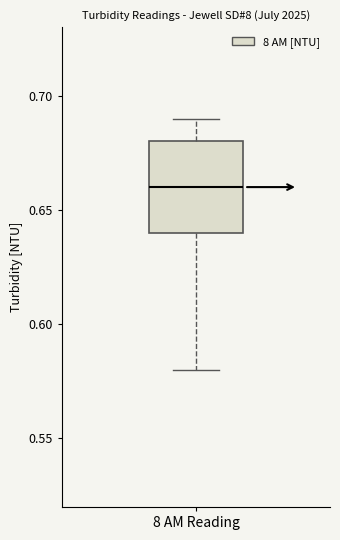

Transcribe this box plot: give where the median line is, the range the box spans, and where the two whiskers end, as read against the y-axis. The values are not printed on the chart, so give them approximately, as read against the axis.

median 0.66, box 0.64 to 0.68, whiskers 0.58 to 0.69